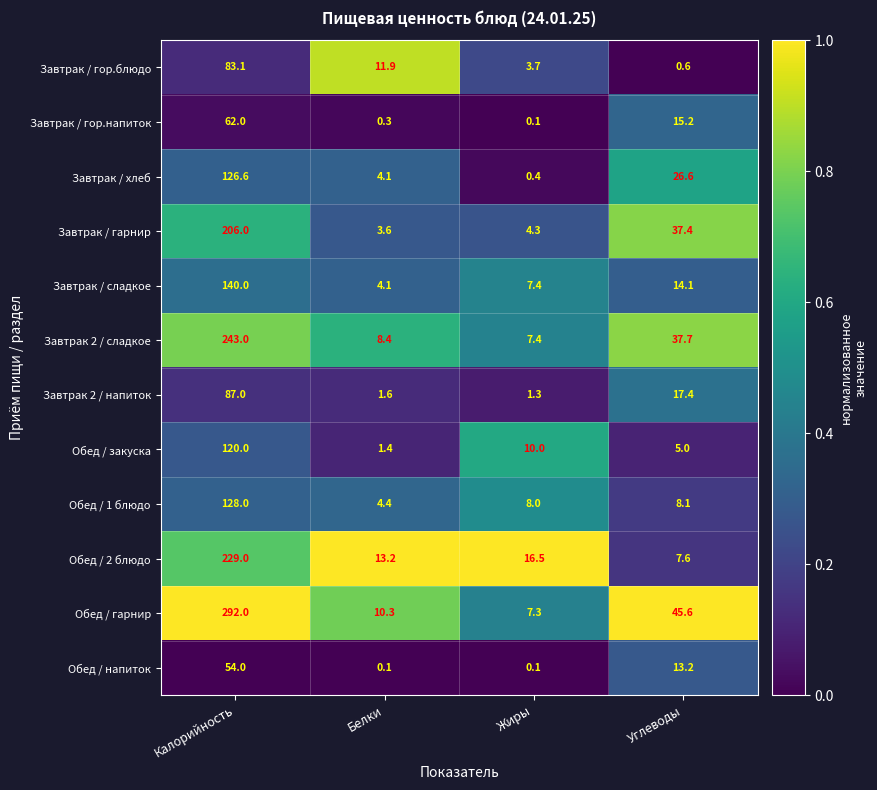

What is the difference between the highest and lowest values at Белки?

13.1